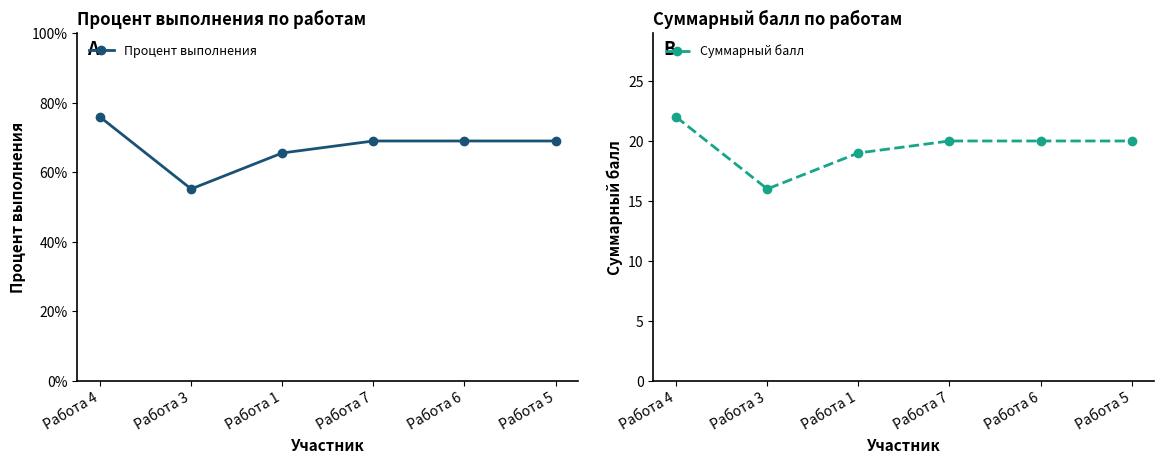

Does the chart display data point markers on the line(s)?

Yes